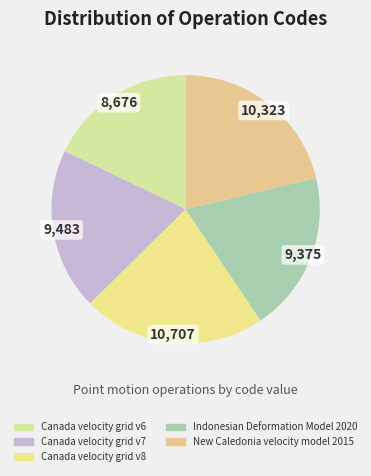

To the nearest percent, what percentage of the pie is New Caledonia velocity model 2015?

21%